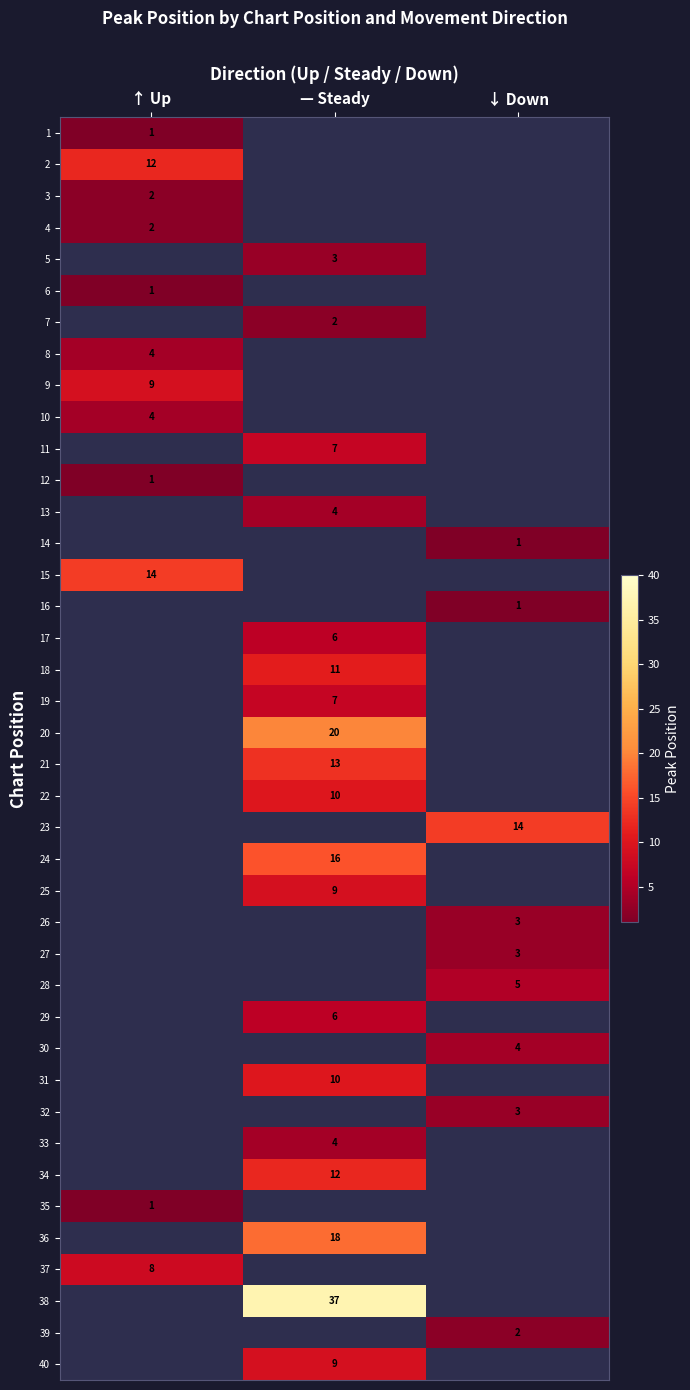

The 16 series shows 1 at ↓ Down. True or false?

True